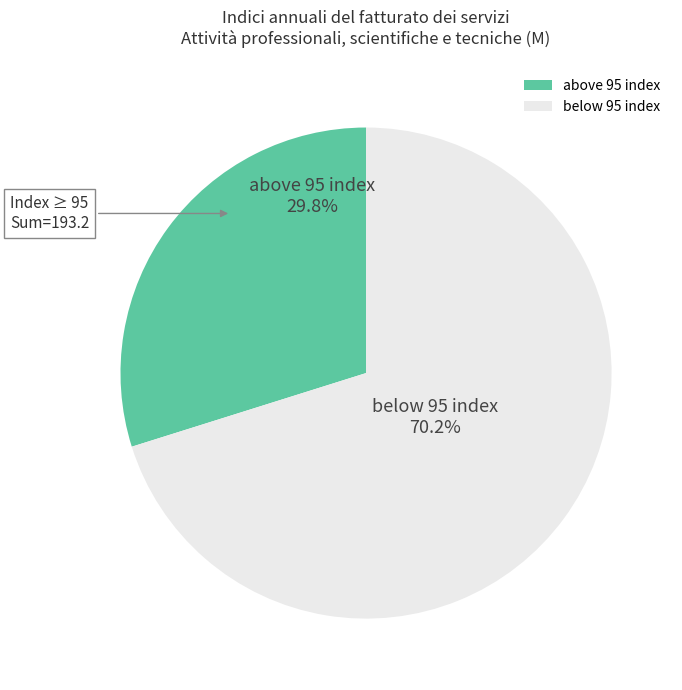

Which slice is the smallest?

above 95 index